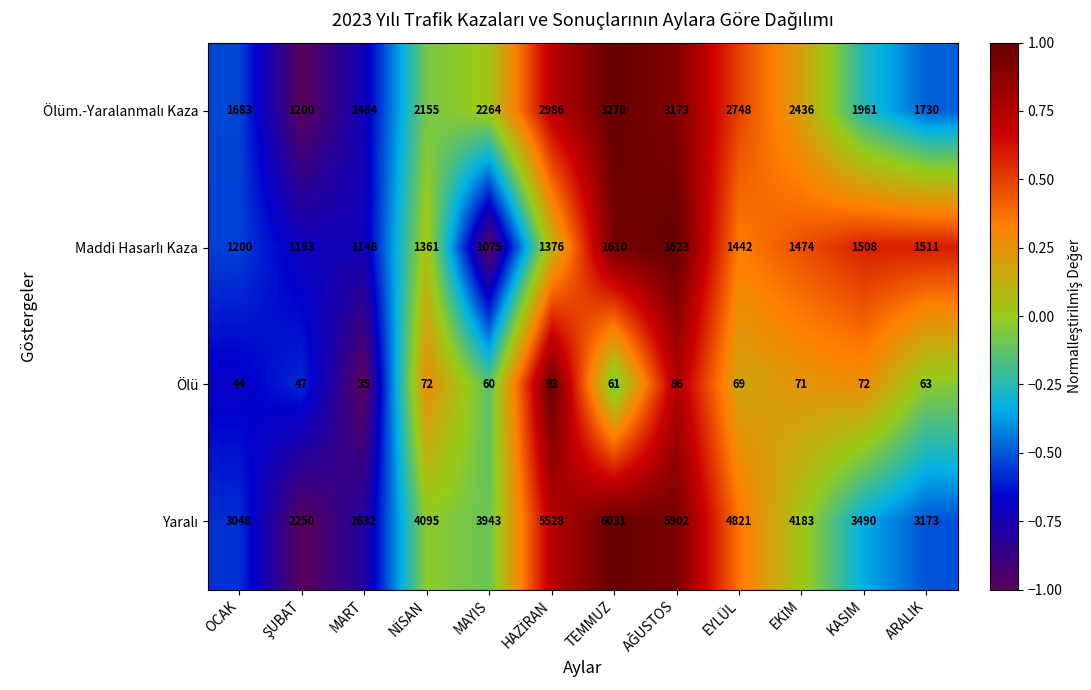

What is the highest value of the Ölü series?

93